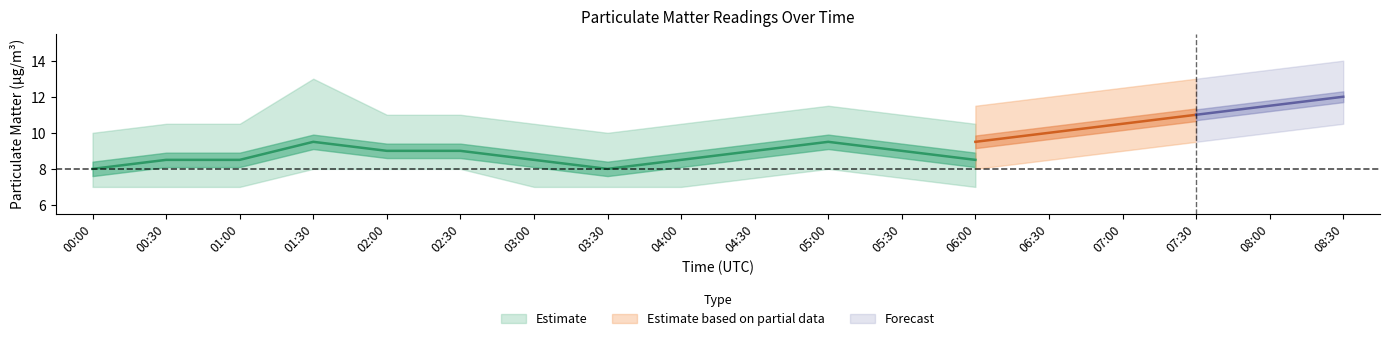

True or false: P2_upper and P1_center intersect in this chart.

False